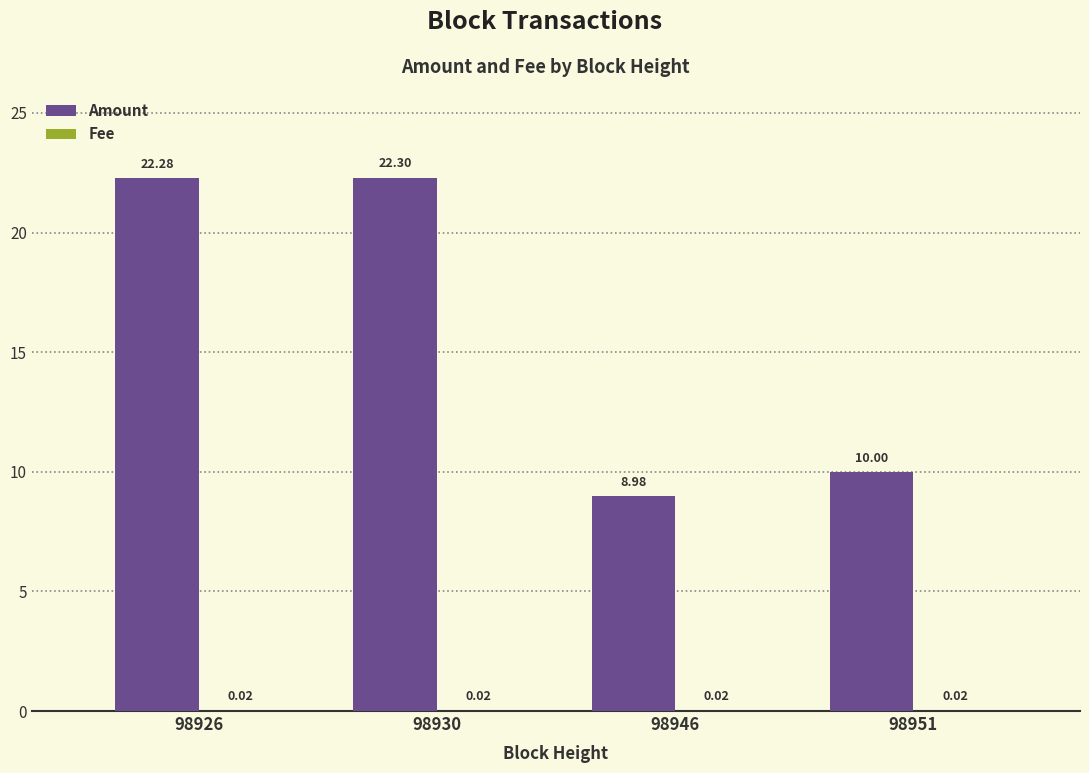

Which series has the largest total across all categories?

Amount